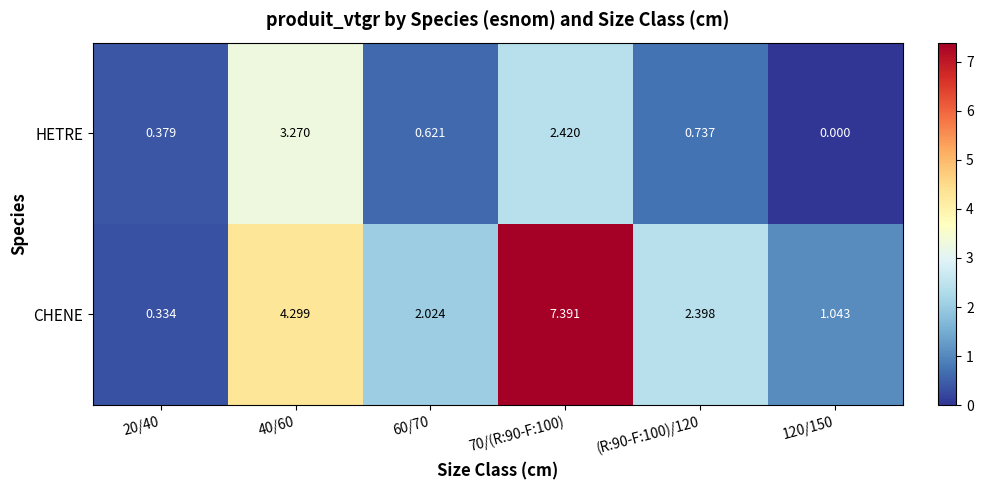

At which category is the sum across all series the highest?

70/(R:90-F:100)